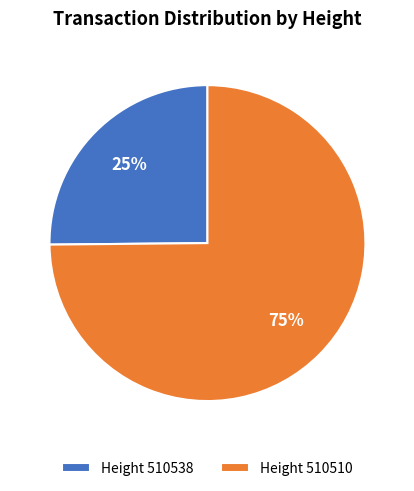

What is the largest slice in the pie chart?

Height 510510